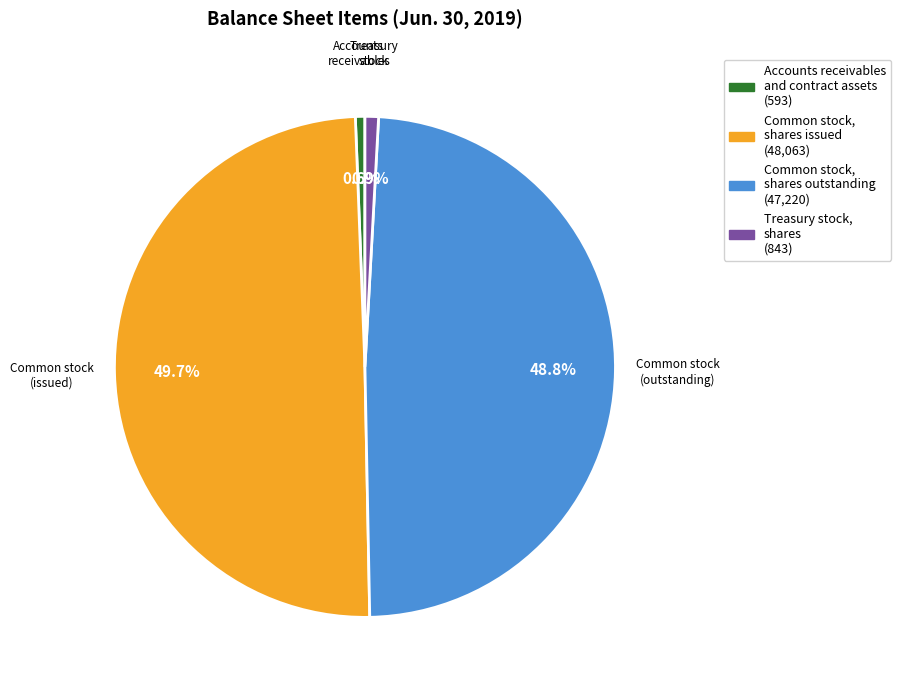

To the nearest percent, what is the combined percentage of Treasury stock, shares and Common stock, shares outstanding?

50%